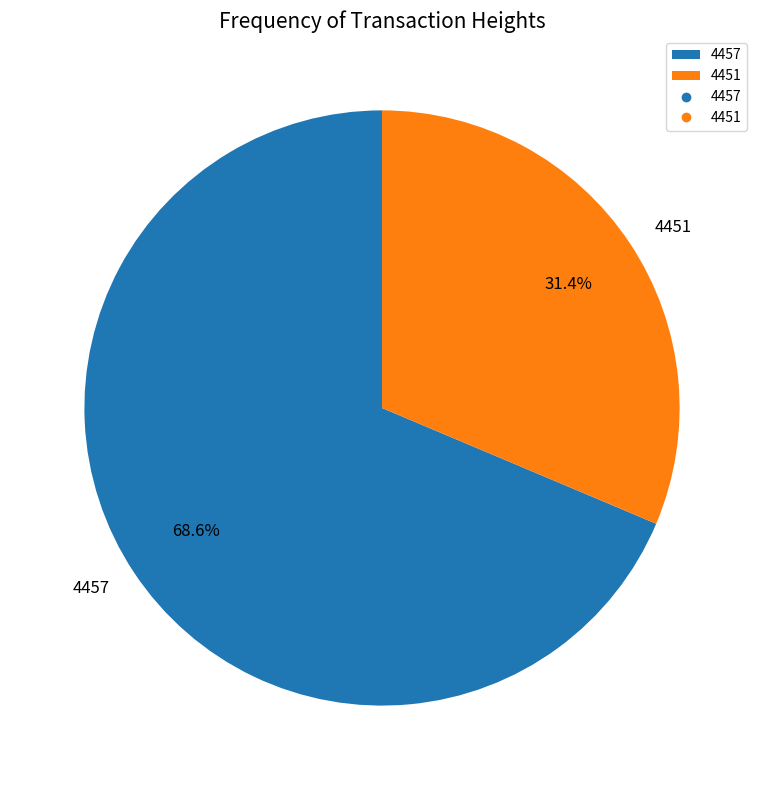

To the nearest percent, what is the difference between the 4457 and 4451 slice percentages?

37%